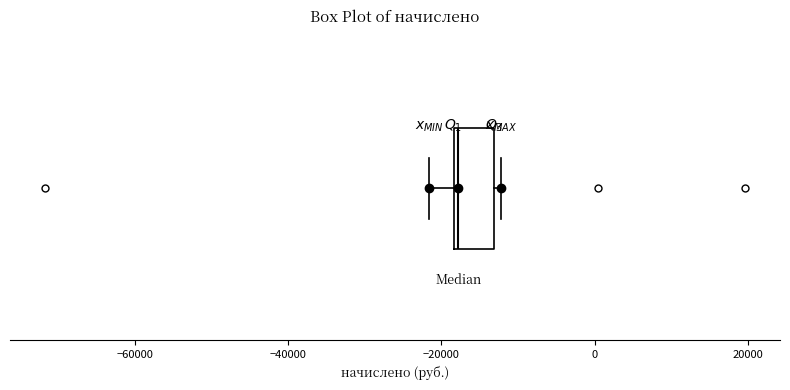

Where is the right edge of the box on the x-axis? The values are not printed on the chart, so give them approximately, as read against the axis.

-14000